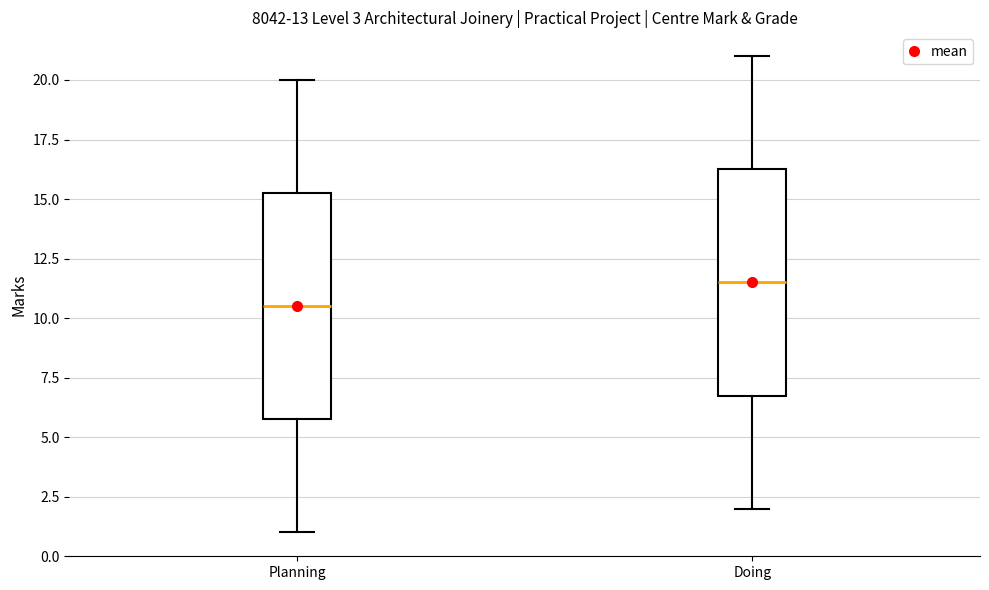

Which box has the highest median line?

Doing